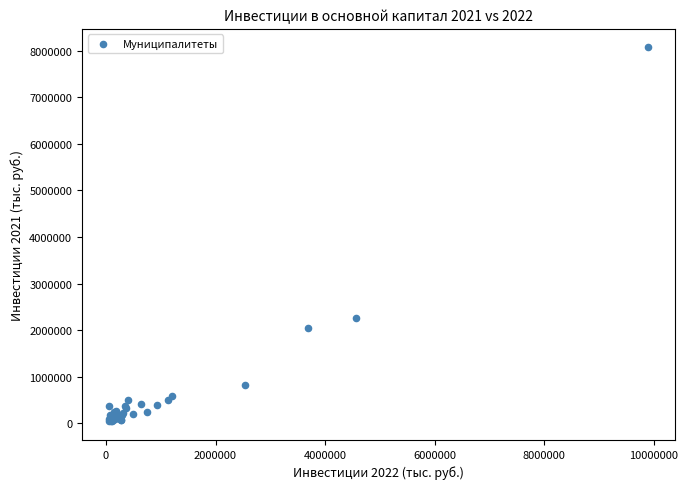

What Y value in the scatter plot is closest to 4054602?

2270149